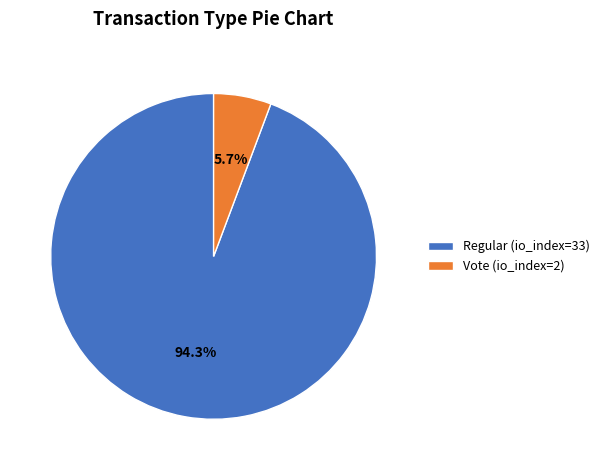

Count the number of slices in the pie.

2